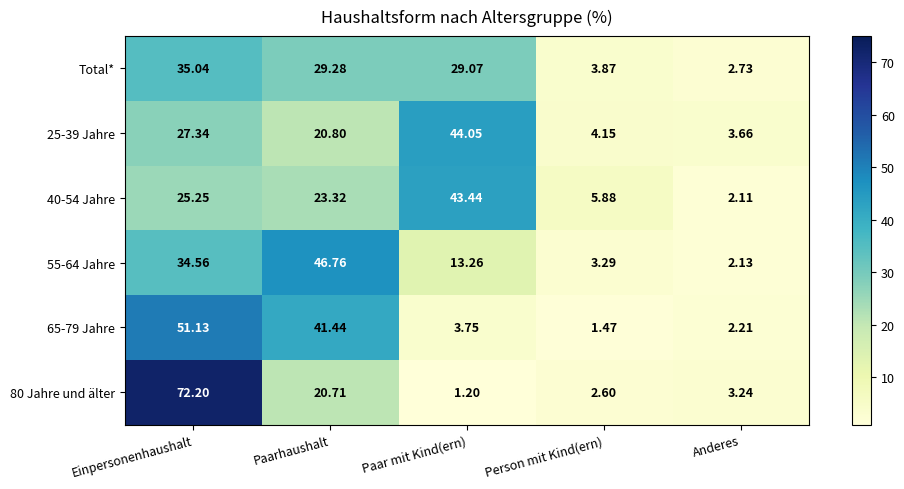

Where does the 80 Jahre und älter series first go above 3?

Einpersonenhaushalt